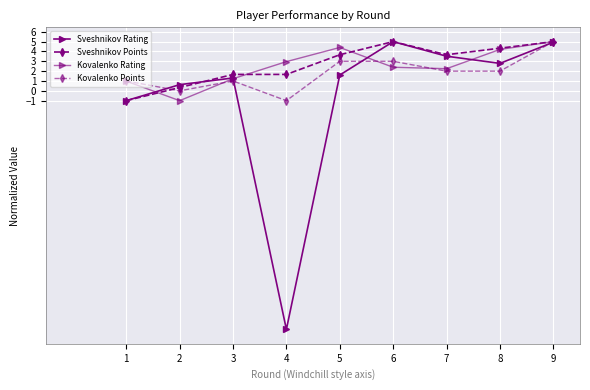

How many data points does each series have?

9